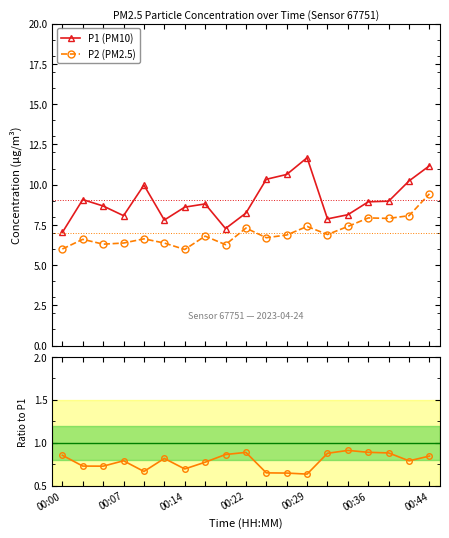

Which series has the largest range (max minus min)?

P1 (PM10)